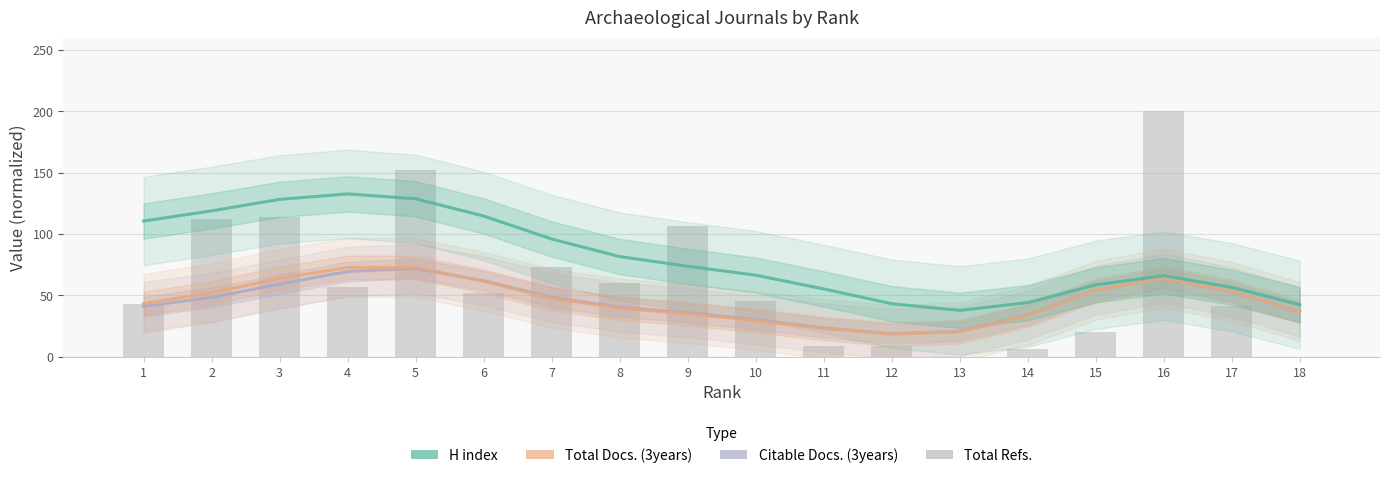

How many groups of bars are there?

18